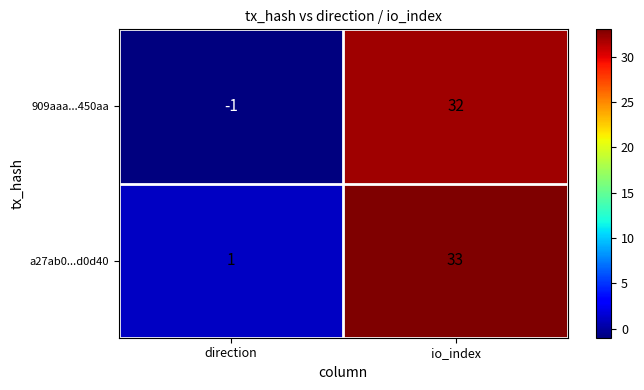

What is the difference between the maximum and minimum values in the a27ab0...d0d40 series?

32